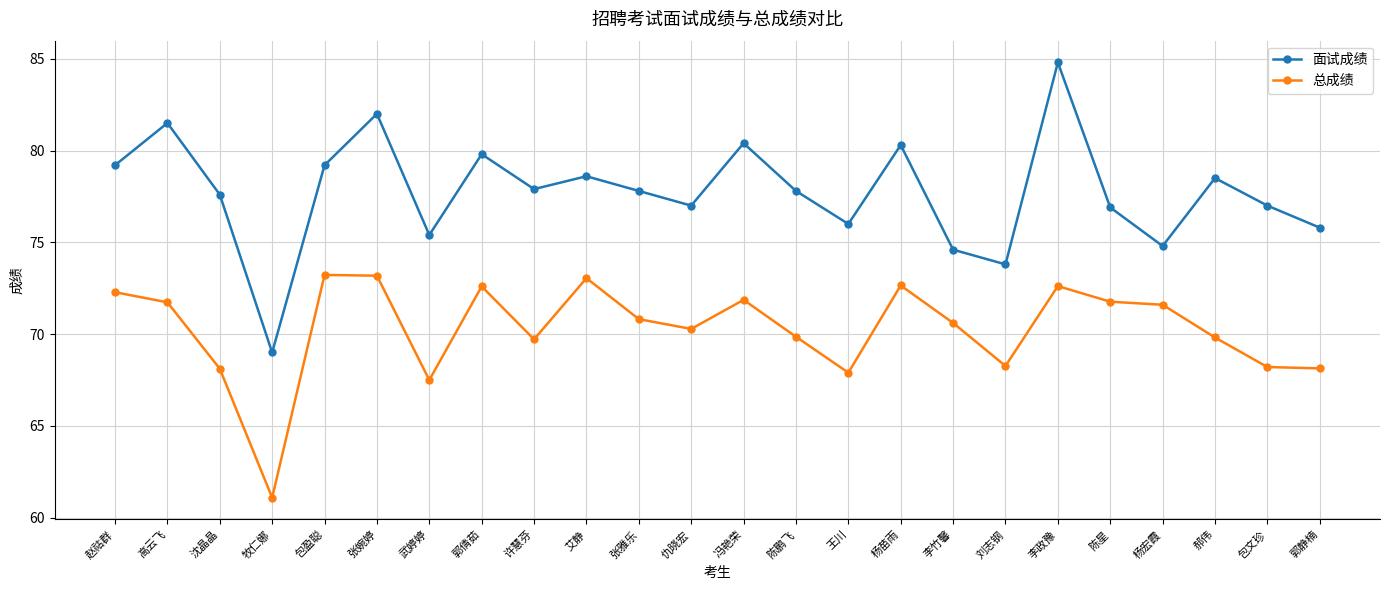

Rank the series at 艾静 from lowest to highest value.

总成绩, 面试成绩